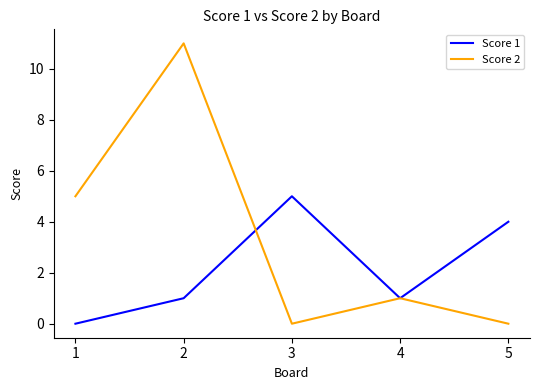

Reading left to right, transcribe all the data shown in this chart.

Score 1: 0	1	5	1	4
Score 2: 5	11	0	1	0